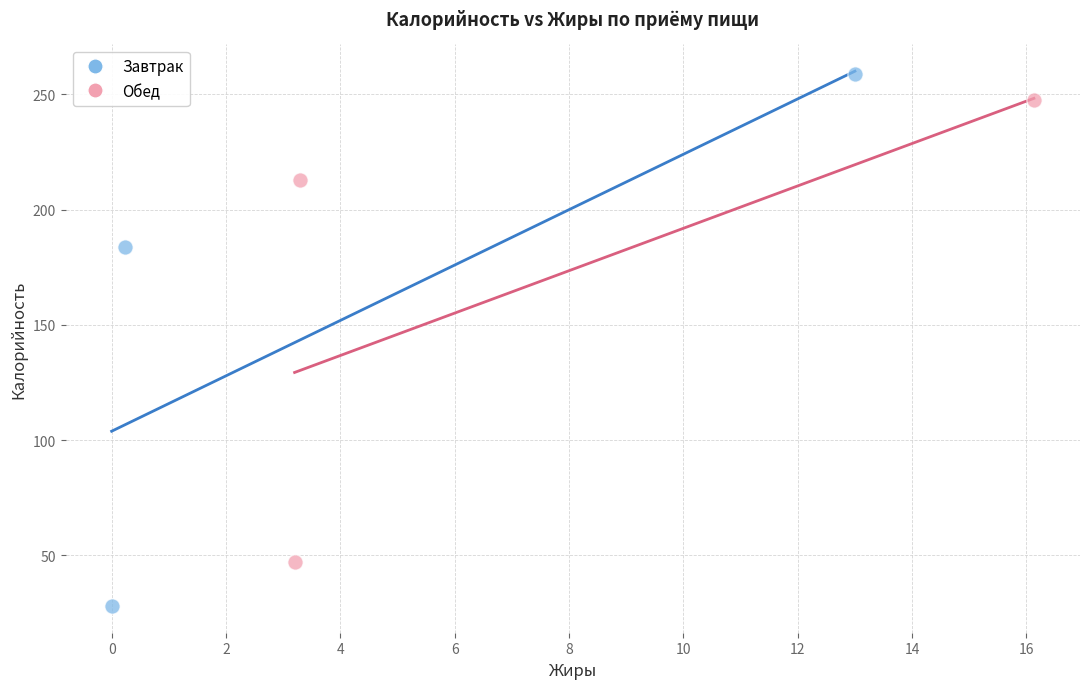

Which series reaches the maximum Y coordinate?

Завтрак